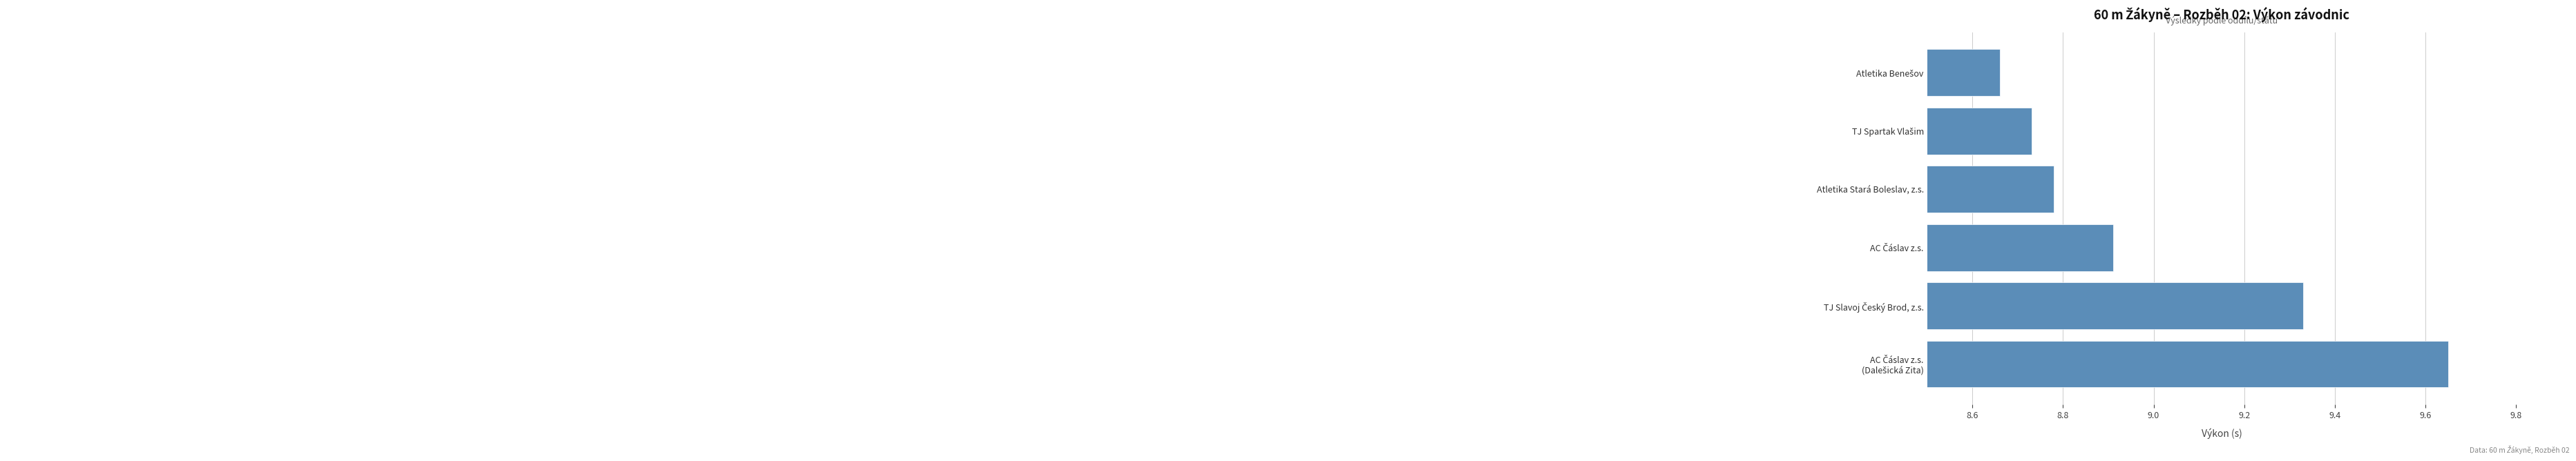

What is the average value?

9.0